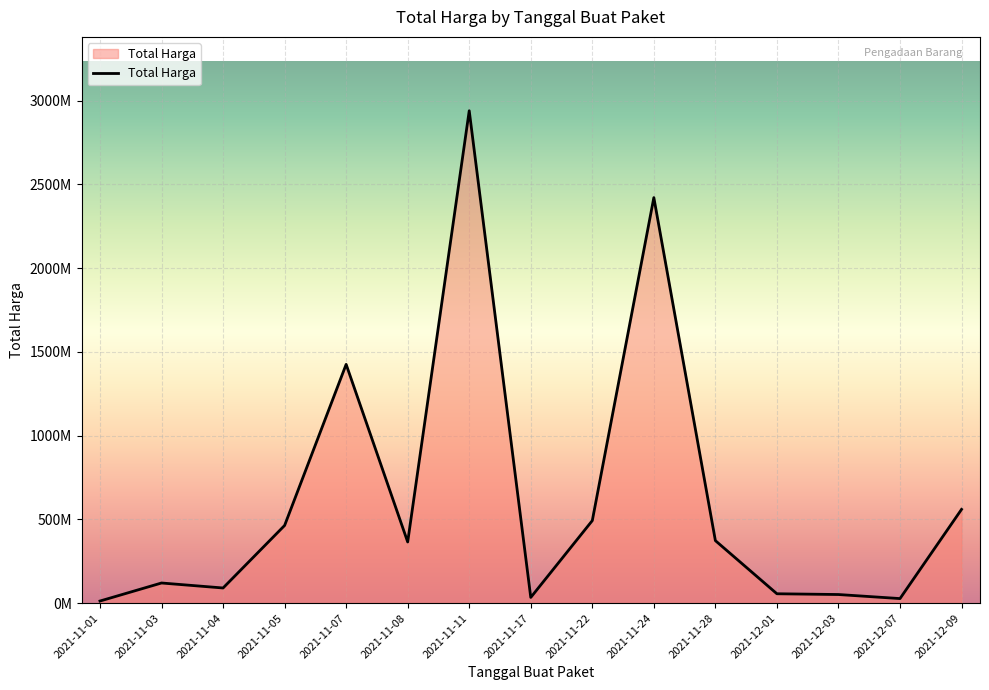

Where is the first local minimum?

2021-11-04